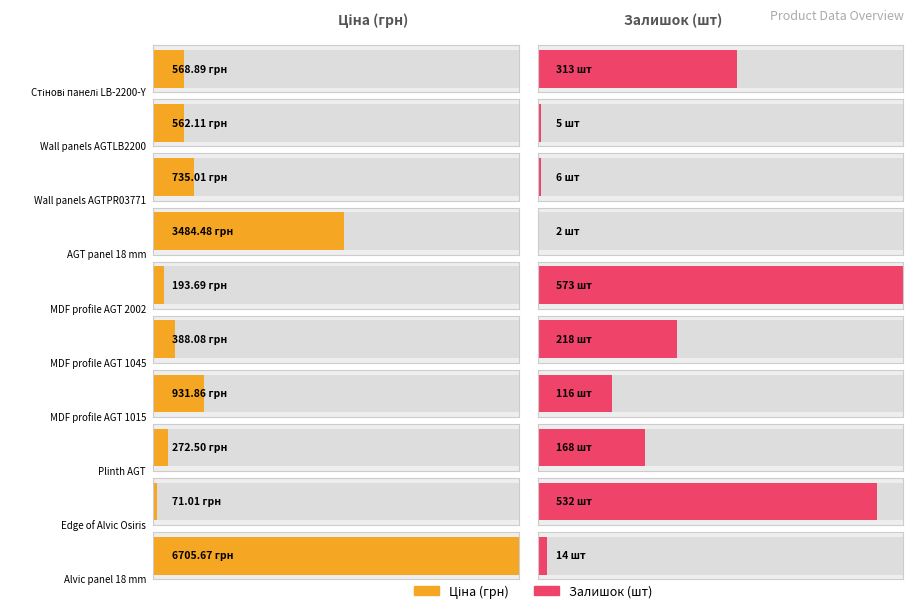

Is the value of Ціна at MDF profile AGT 1045 greater than the value of Залишок at Edge of Alvic Osiris?

No